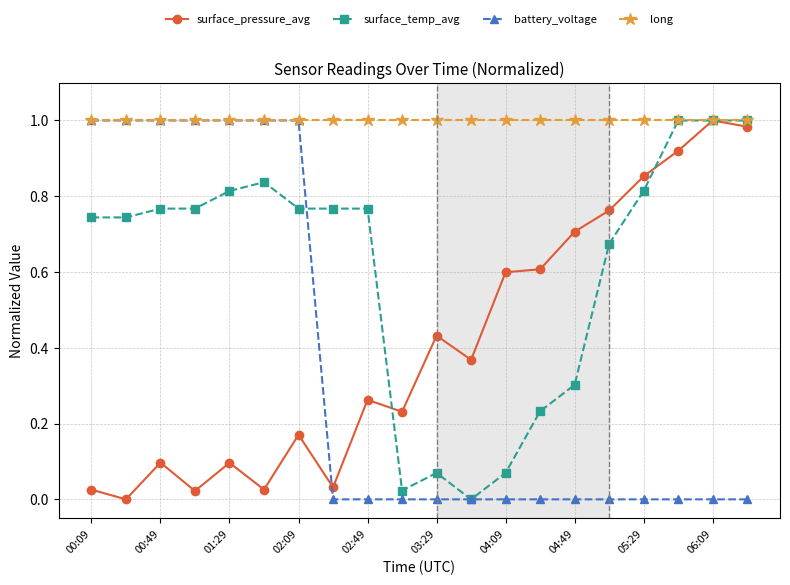

True or false: battery_voltage and surface_pressure_avg intersect in this chart.

True